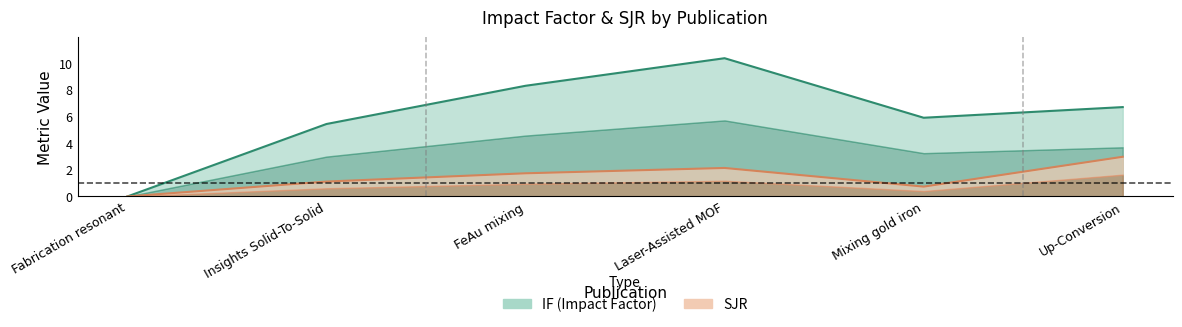

At which category does IF reach its first local valley?

Fabrication resonant